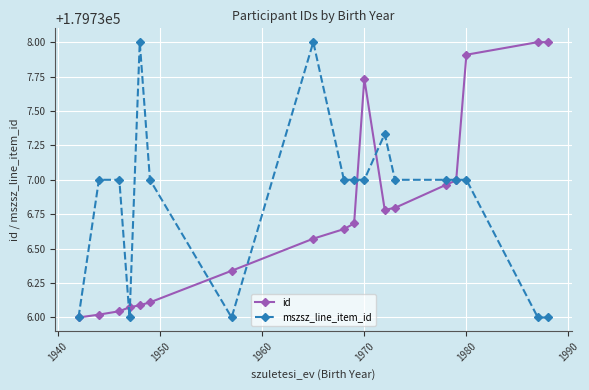

What is the maximum value shown in the chart?

179738.0